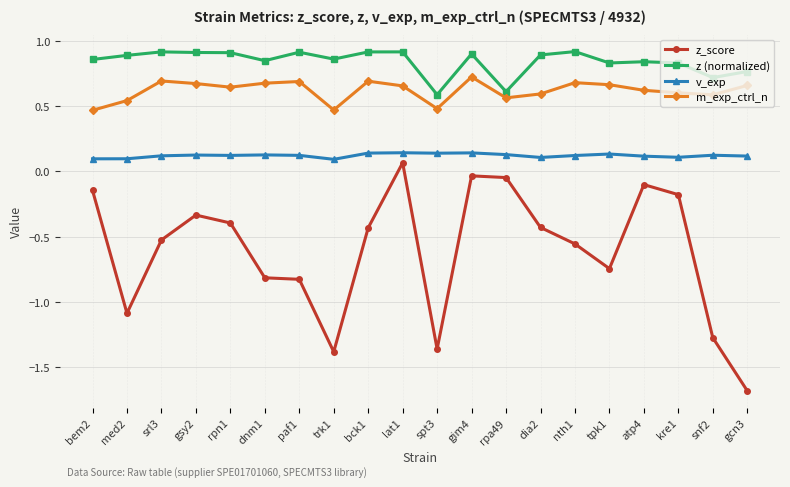

What is the difference between the maximum and minimum values in the m_exp_ctrl_n series?

0.3